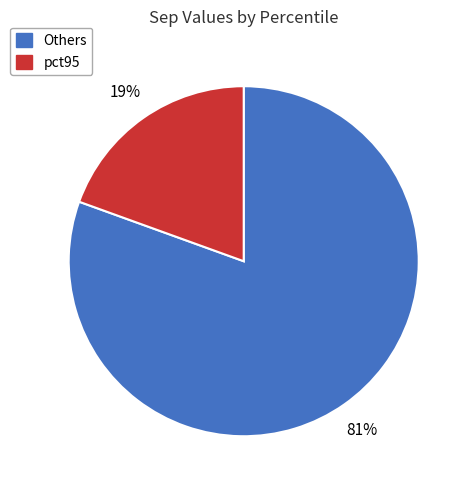

Is there any slice that represents more than half of the pie?

Yes